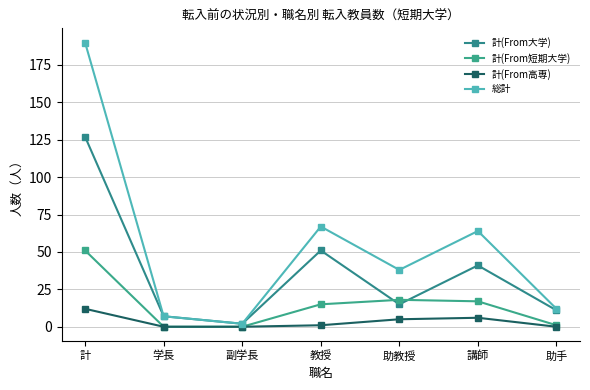

Reading left to right, transcribe all the data shown in this chart.

計(From大学): 計=127	学長=7	副学長=2	教授=51	助教授=15	講師=41	助手=11
計(From短期大学): 計=51	学長=0	副学長=0	教授=15	助教授=18	講師=17	助手=1
計(From高専): 計=12	学長=0	副学長=0	教授=1	助教授=5	講師=6	助手=0
総計: 計=190	学長=7	副学長=2	教授=67	助教授=38	講師=64	助手=12